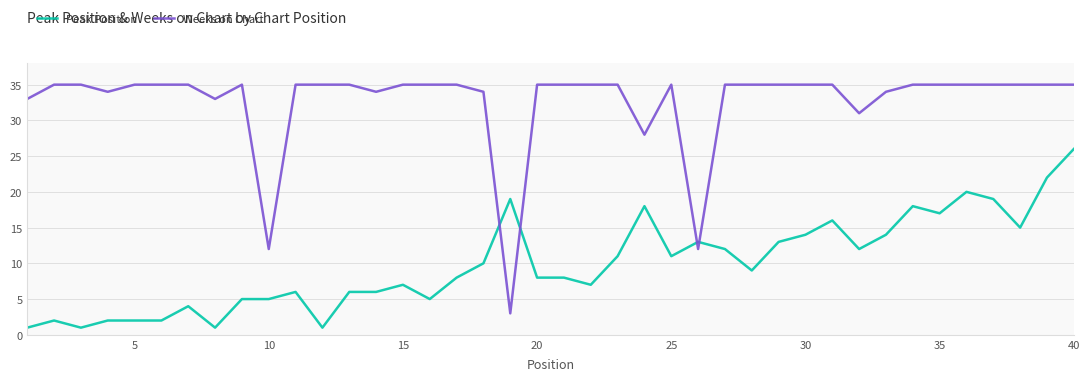

Which series has the largest total across all categories?

Weeks on Chart